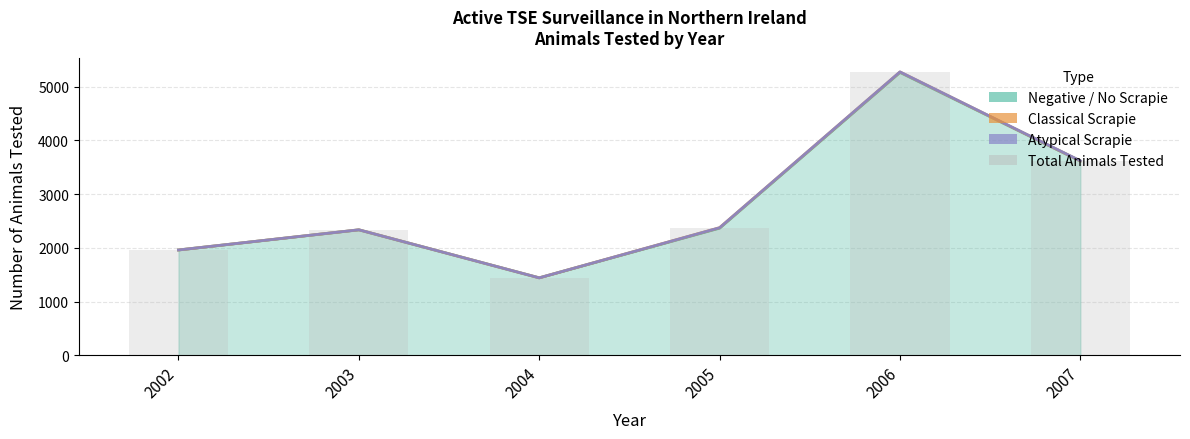

What is the value of the Total Animals Tested bar at the 3rd from the left?

1441